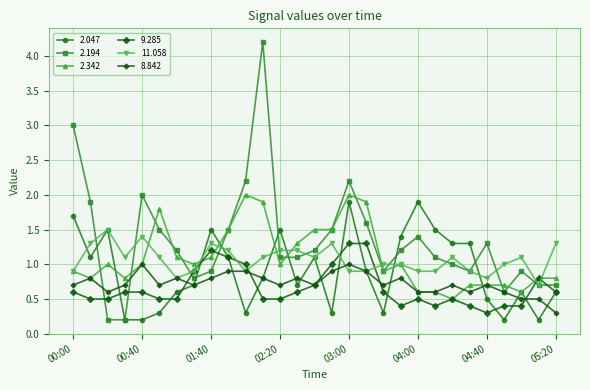

Which series has the largest range (max minus min)?

2.194